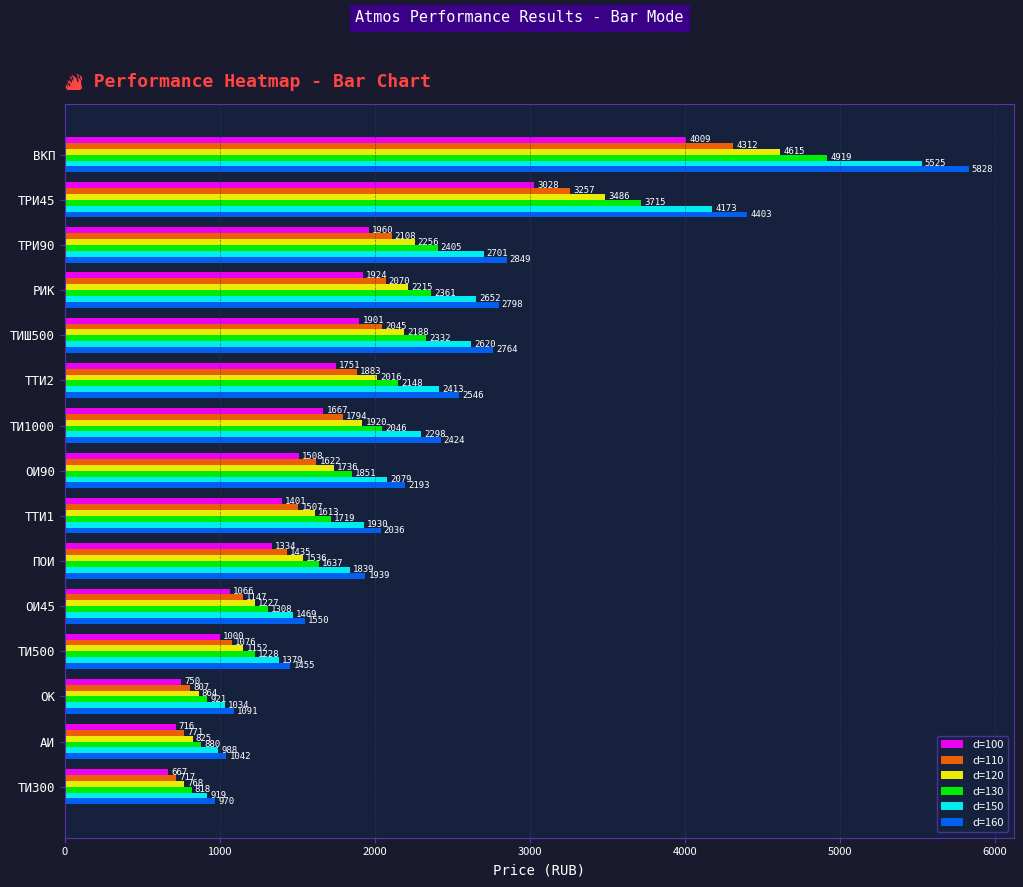

At how many categories does at least one series exceed 1540?

11